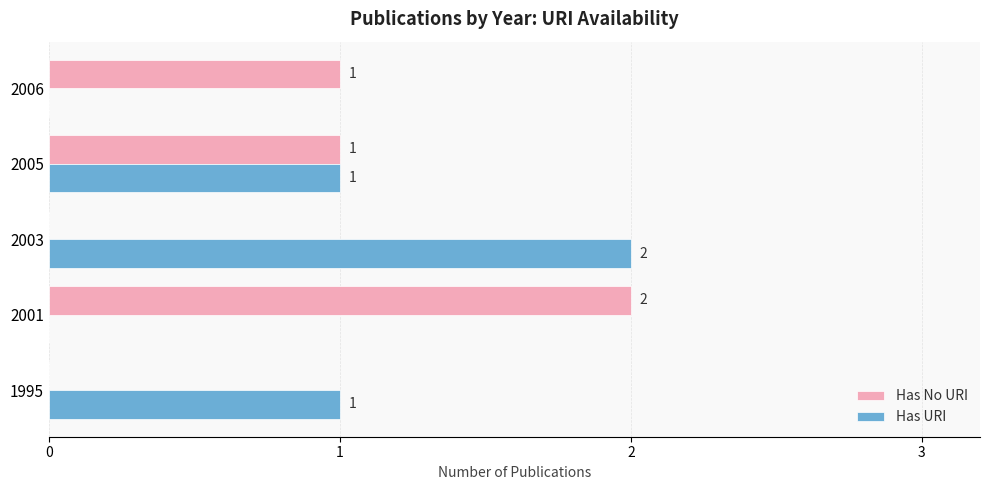

What is the average value of the Has No URI series?

1